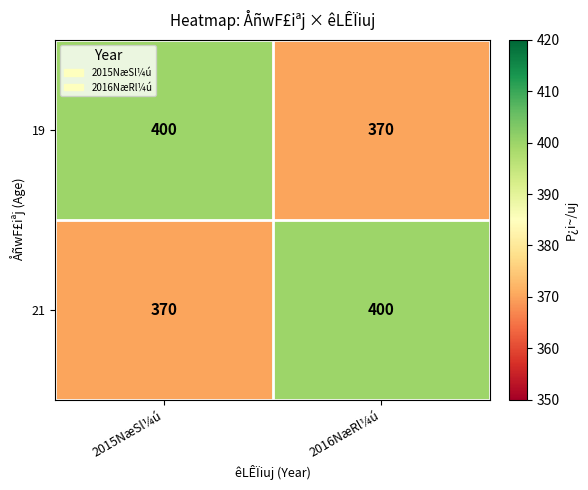

Reading left to right, extract all data points from this chart.

19: 400	370
21: 370	400